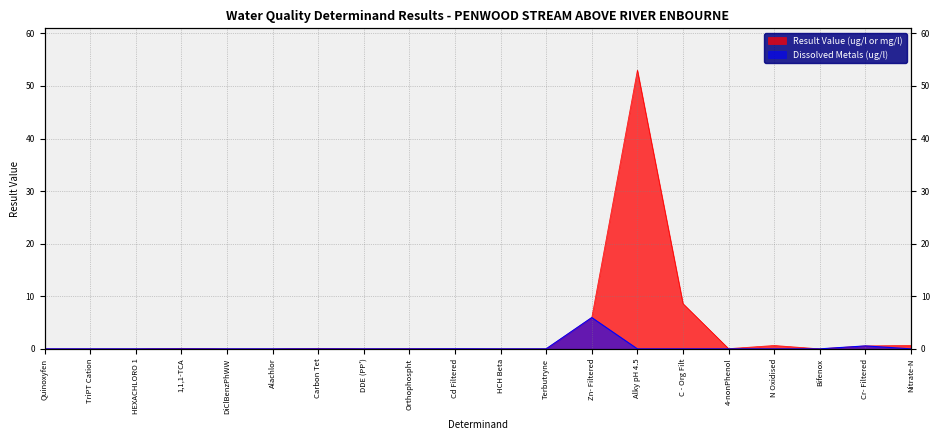

Where is the first local maximum for Result Value (ug/l or mg/l)?

TriPT Cation